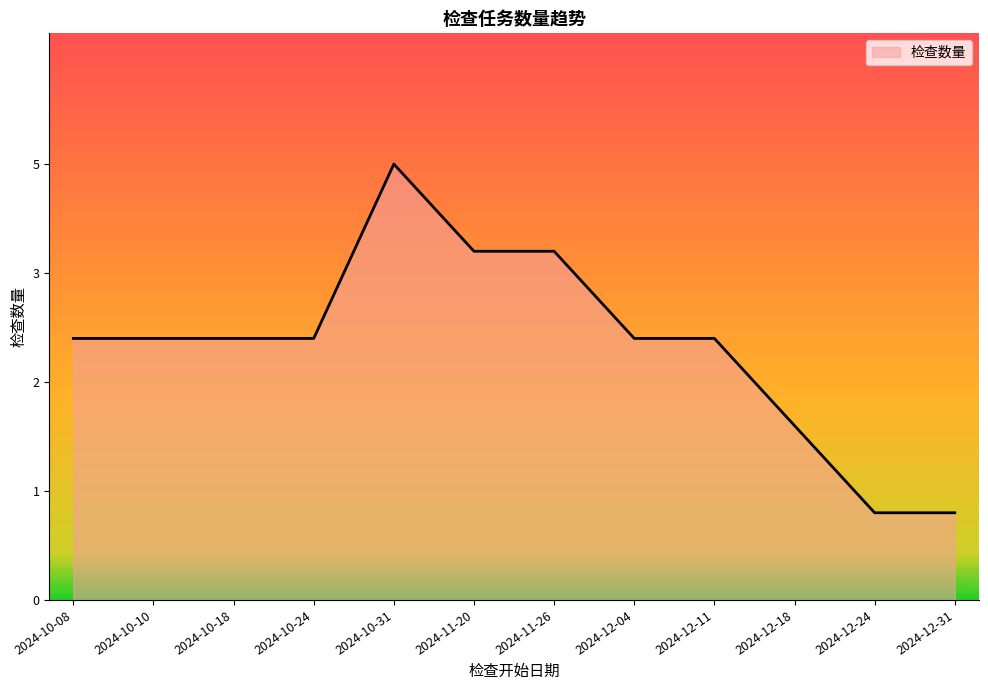

How many interior local peaks (higher than both neighbors) does the data have?

1